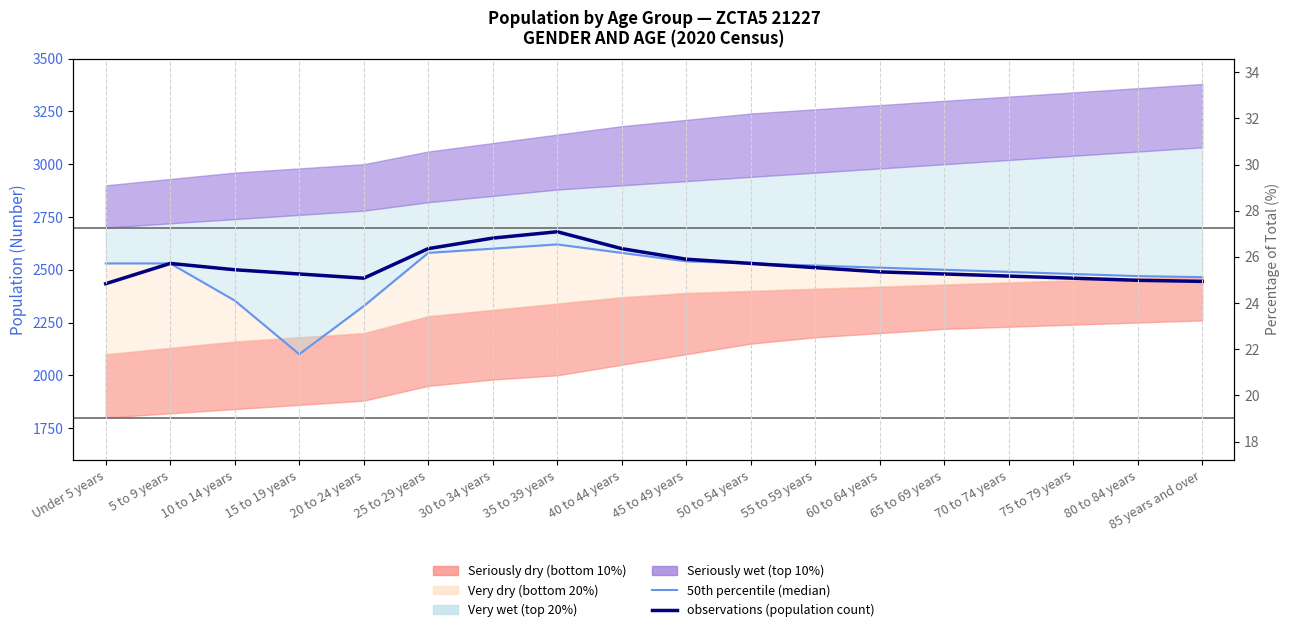

Reading right to left, transcribe all the data shown in this chart.

50th percentile (median): 85 years and over=2465	80 to 84 years=2470	75 to 79 years=2480	70 to 74 years=2490	65 to 69 years=2500	60 to 64 years=2510	55 to 59 years=2520	50 to 54 years=2530	45 to 49 years=2540	40 to 44 years=2580	35 to 39 years=2620	30 to 34 years=2600	25 to 29 years=2580	20 to 24 years=2328	15 to 19 years=2100	10 to 14 years=2354	5 to 9 years=2530	Under 5 years=2530
observations (population count): 85 years and over=2445	80 to 84 years=2450	75 to 79 years=2460	70 to 74 years=2470	65 to 69 years=2480	60 to 64 years=2490	55 to 59 years=2510	50 to 54 years=2530	45 to 49 years=2550	40 to 44 years=2600	35 to 39 years=2680	30 to 34 years=2650	25 to 29 years=2600	20 to 24 years=2460	15 to 19 years=2480	10 to 14 years=2500	5 to 9 years=2530	Under 5 years=2434